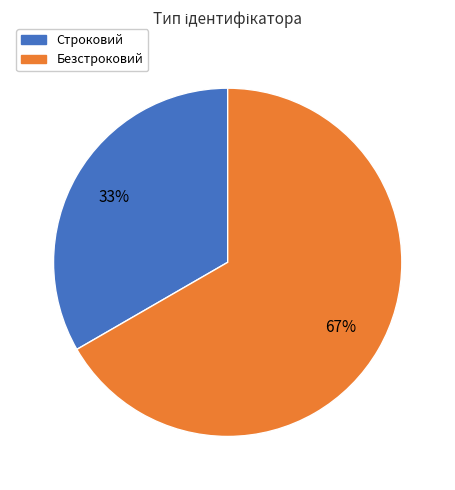

To the nearest percent, what portion does Безстроковий represent?

67%